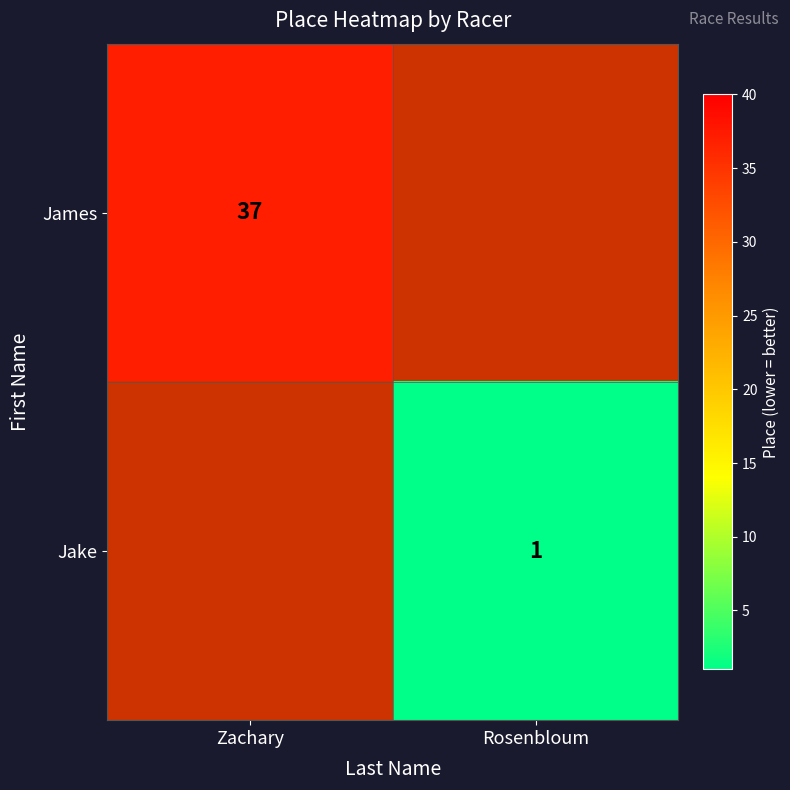

Between Rosenbloum and Zachary, which is larger?

Zachary